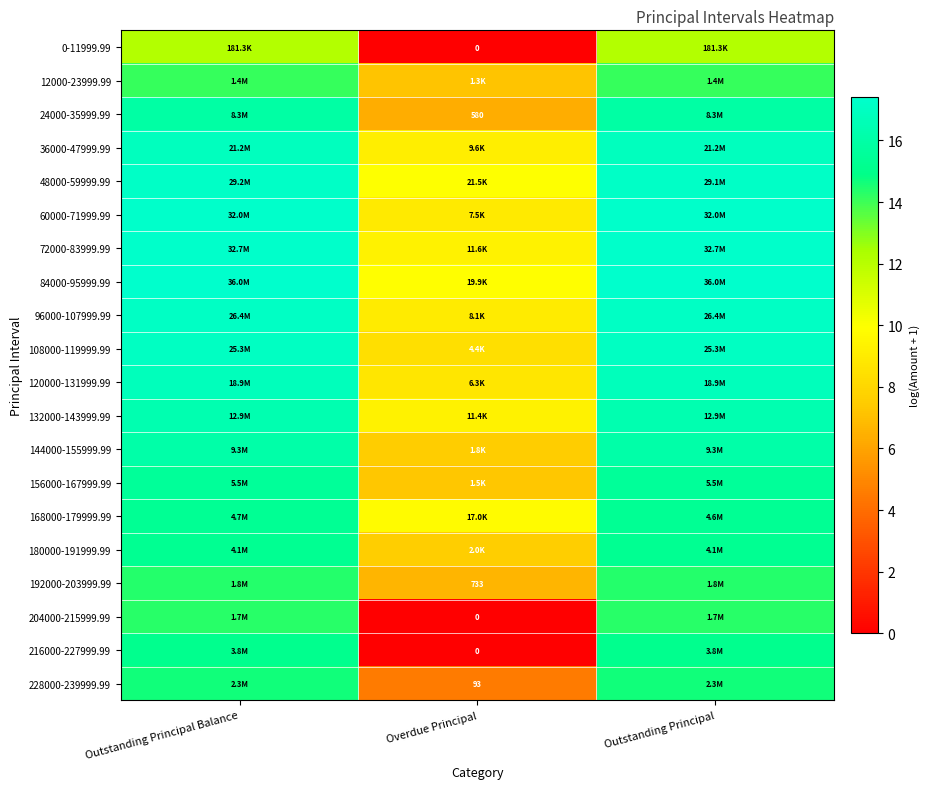

What is the spread (max minus min) of values at Overdue Principal?

10.0